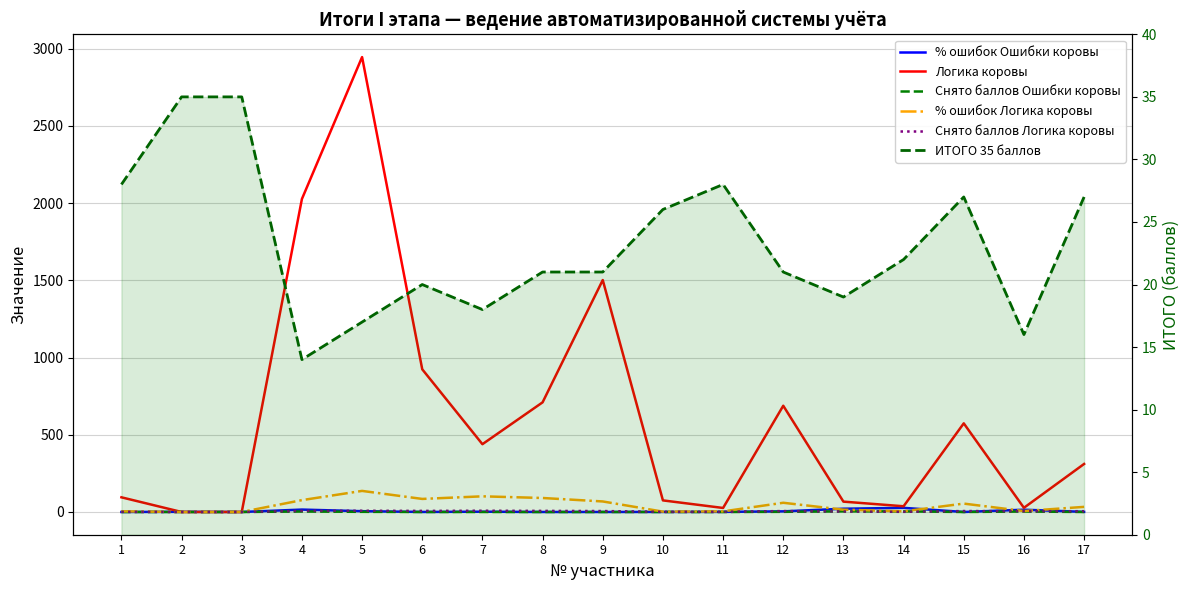

How many times do % ошибок Логика коровы and % ошибок Ошибки коровы cross each other?

5